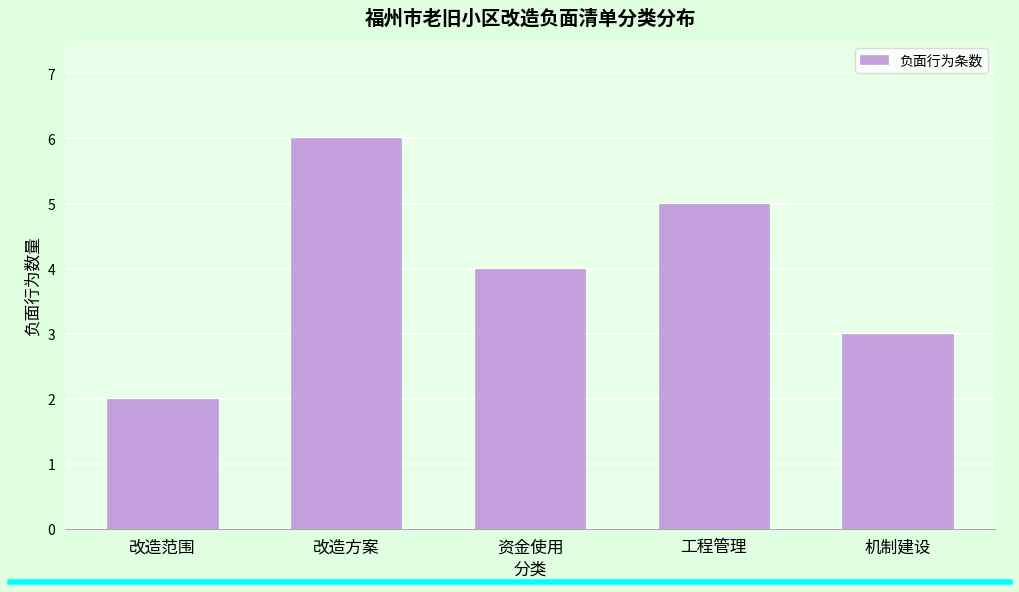

Reading left to right, list all the values displayed in this chart.

2	6	4	5	3